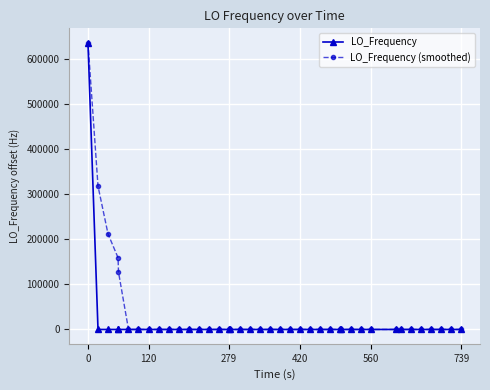

True or false: LO_Frequency (smoothed) has more than 0 points higher than both neighbors.

True